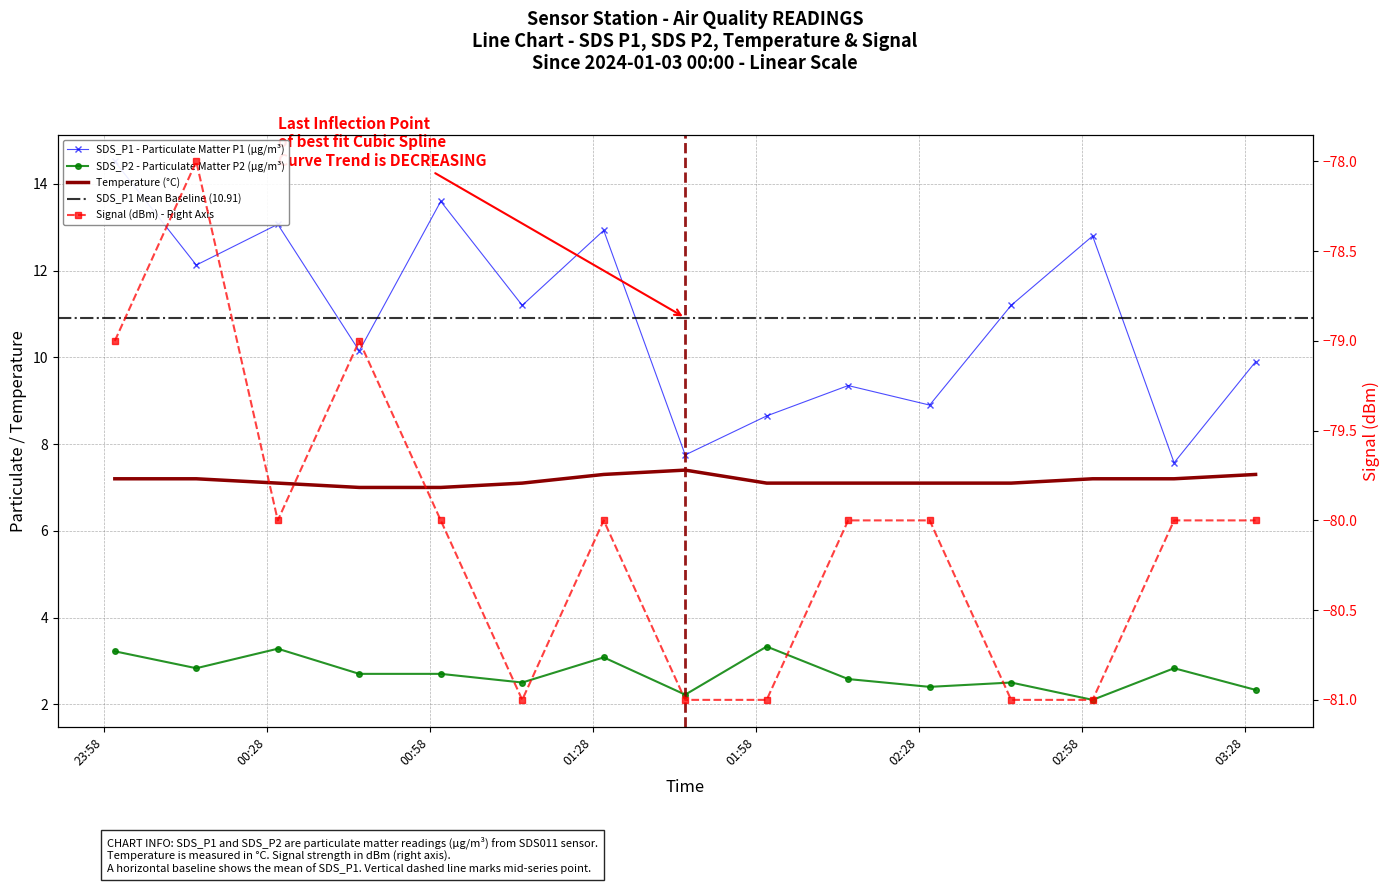

List the series in order of their peak value, lowest first.

Signal, SDS_P2, Temp, SDS_P1